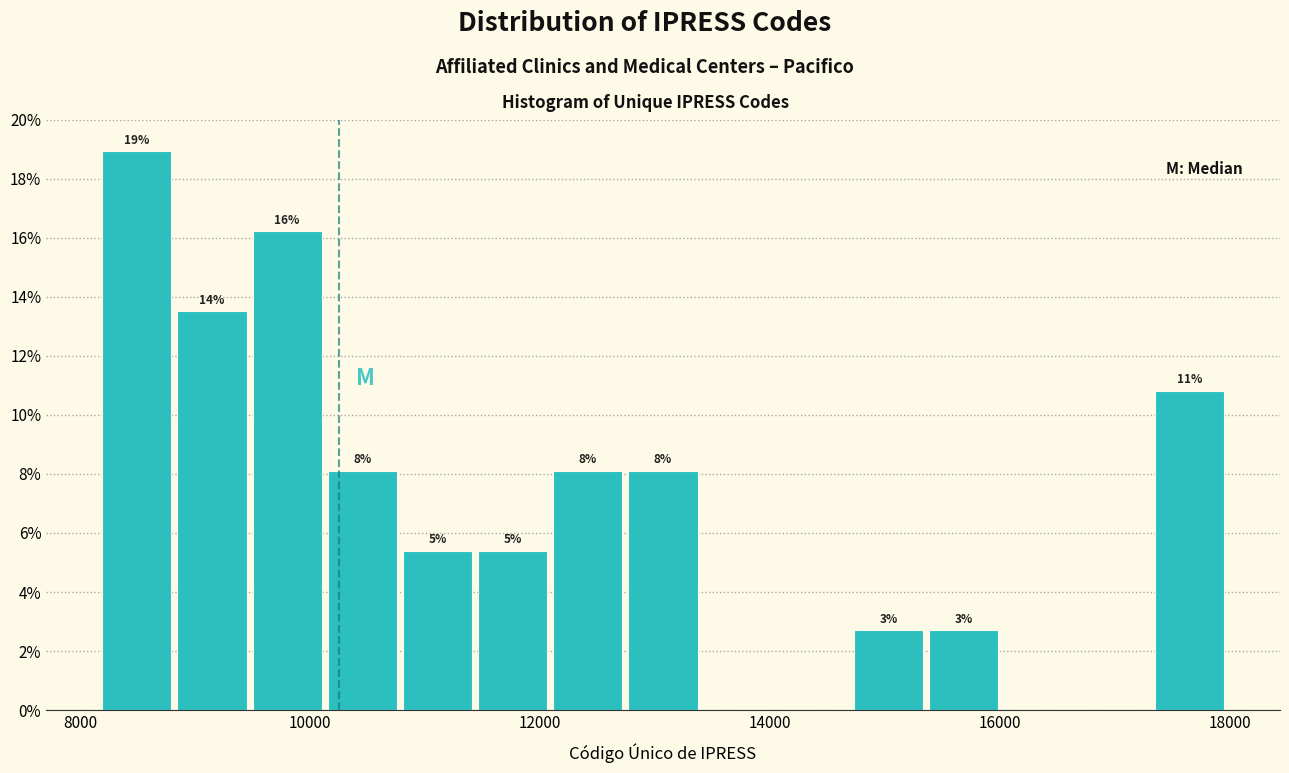

Read against the x-axis, roughly where is the centre of the tallest bar?

8400